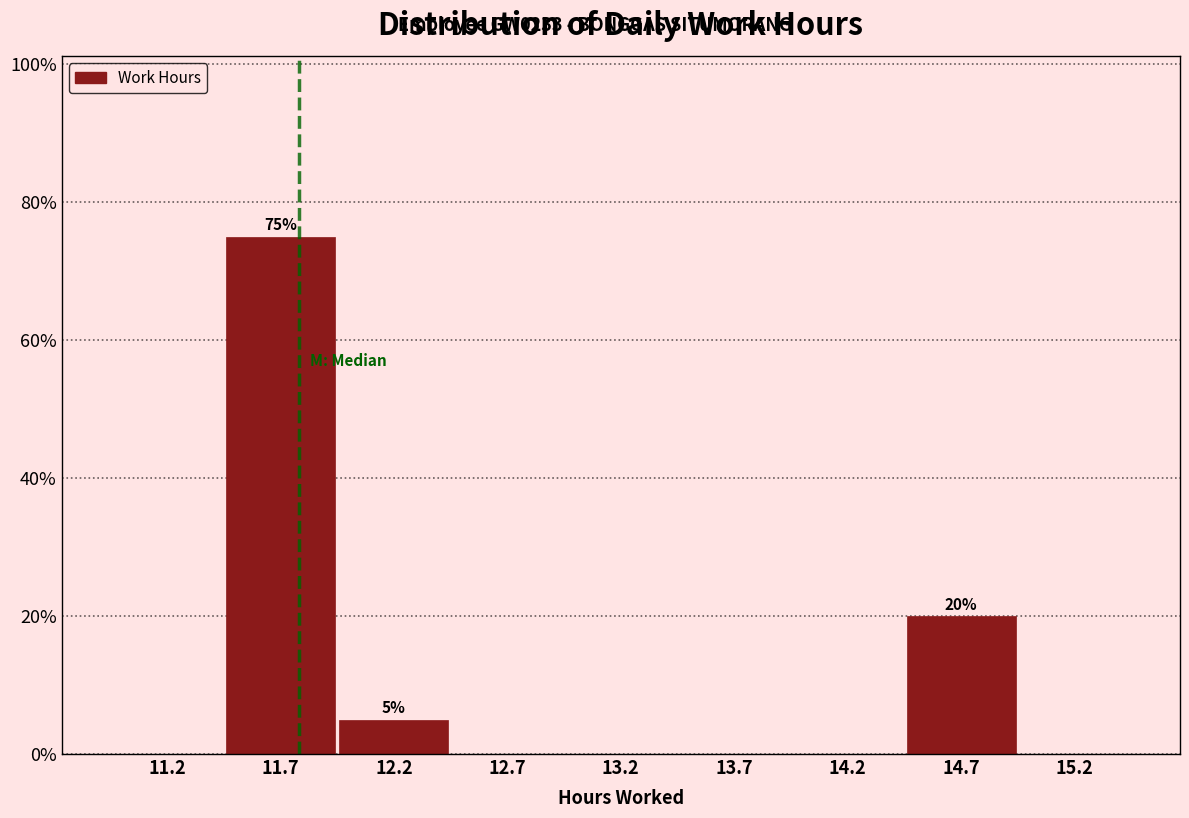

Over which range of the x-axis is the bar tallest?

11.5 to 12.0